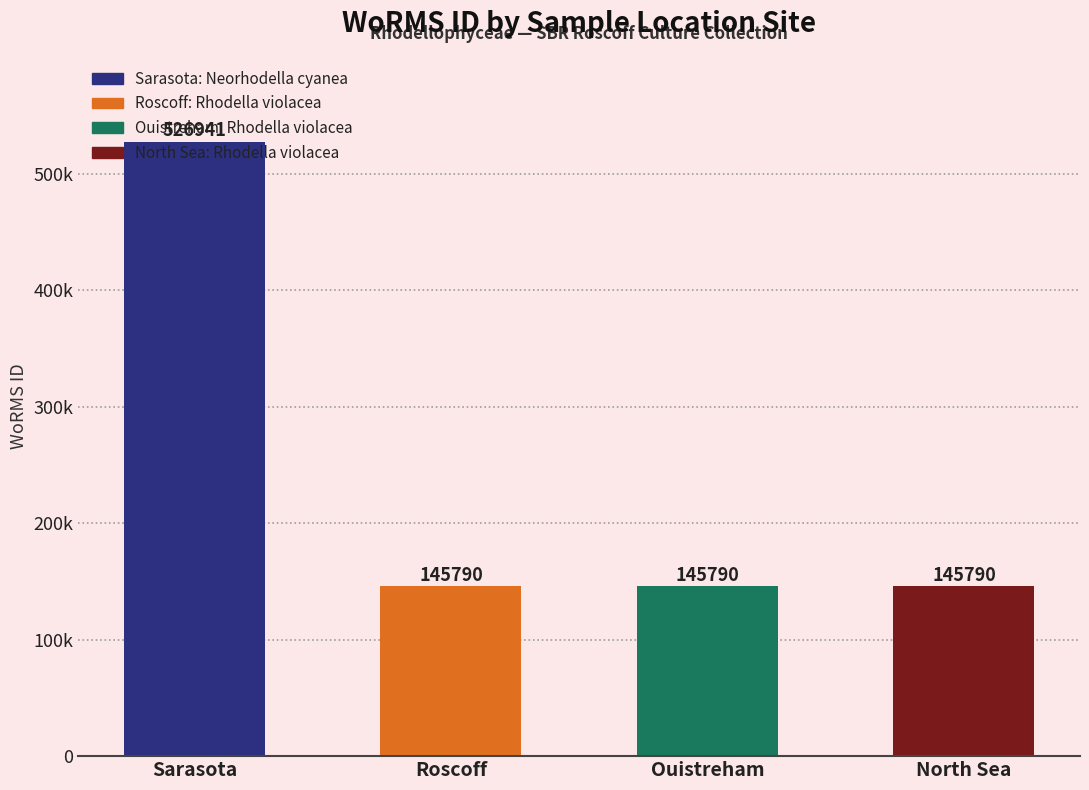

Between Sarasota and North Sea, which is larger?

Sarasota